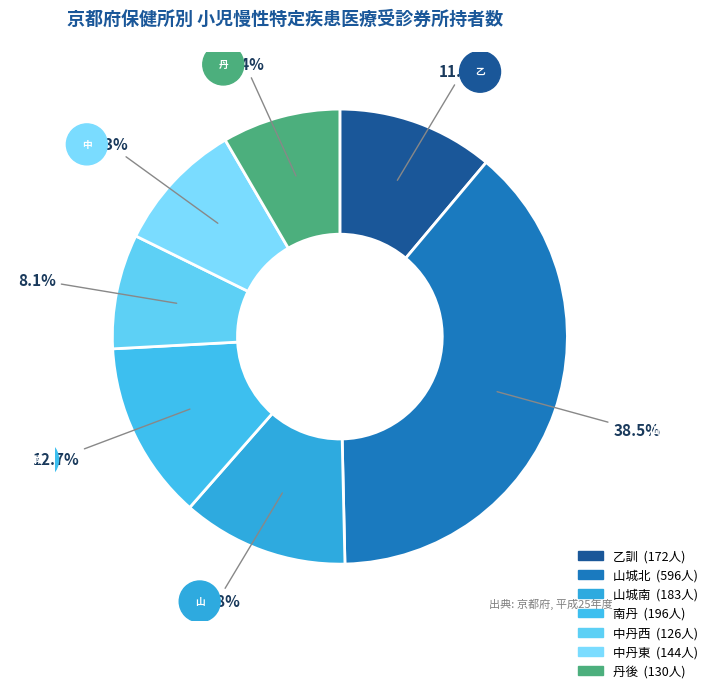

What is the ratio of the value at 山城北 to the value at 乙訓?

3.5